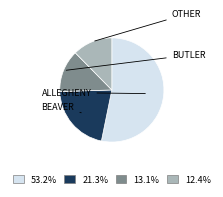

Does any single category account for the majority?

Yes